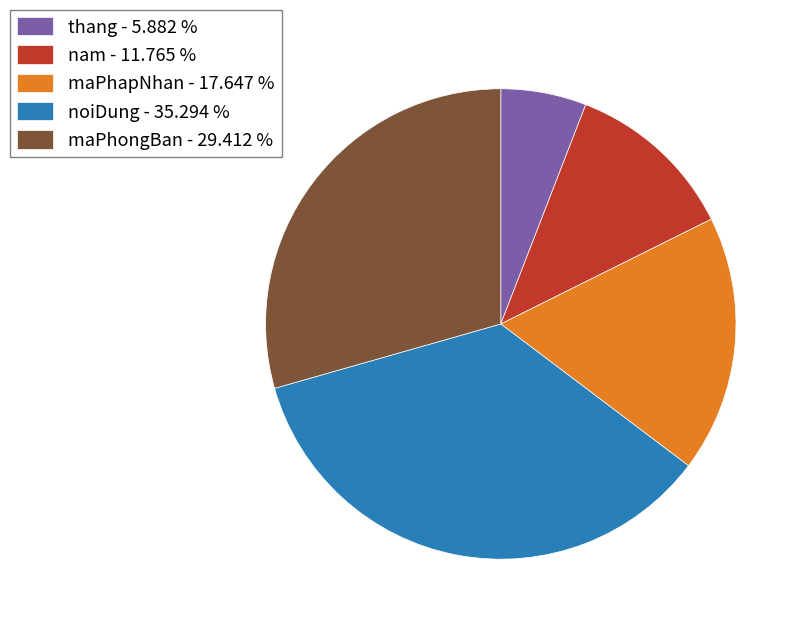

Between thang - 5.882 % and maPhapNhan - 17.647 %, which is larger?

maPhapNhan - 17.647 %